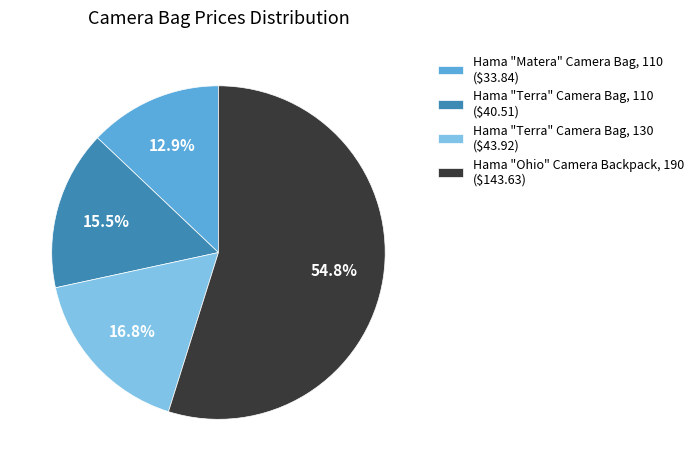

What percentage is the Hama "Terra" Camera Bag, 130 slice, to the nearest percent?

17%